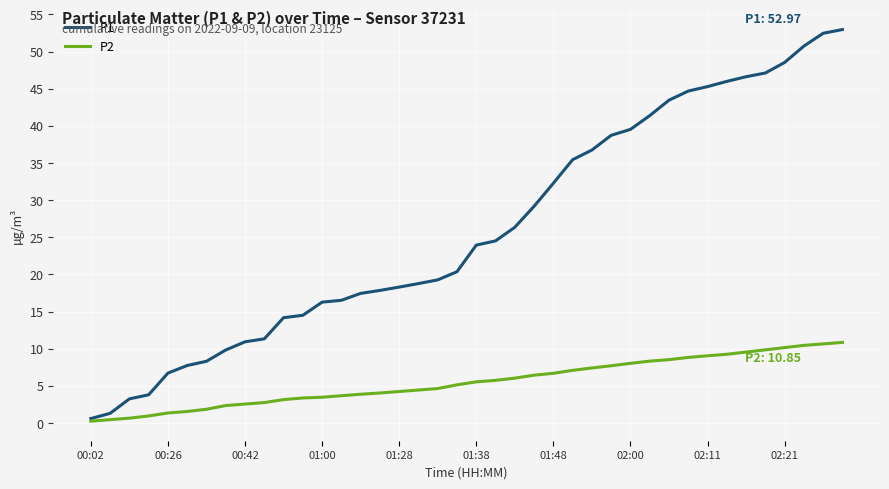

Which series has the largest total across all categories?

P1